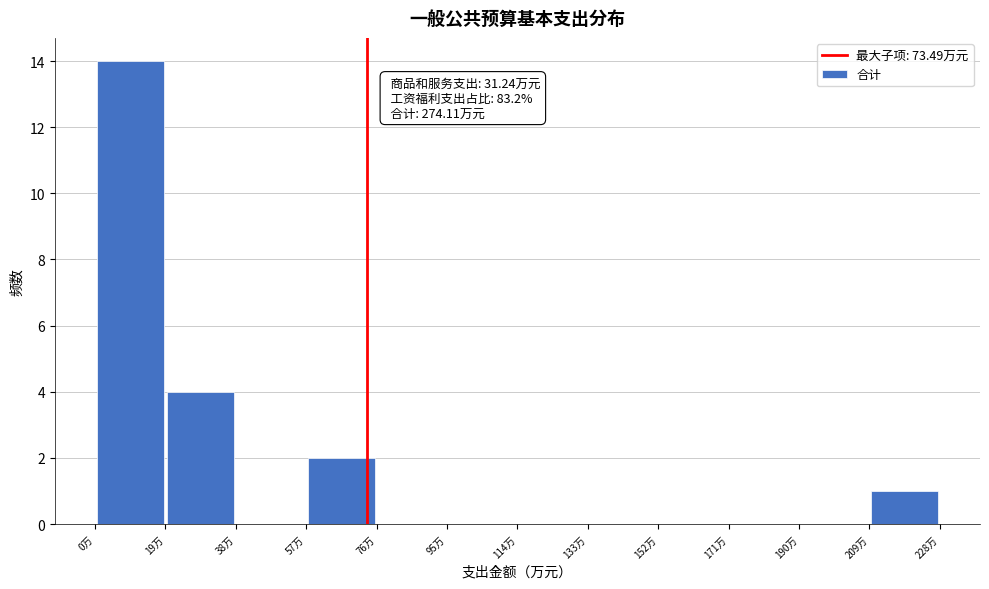

Which range on the x-axis has the tallest bar?

0 to 20